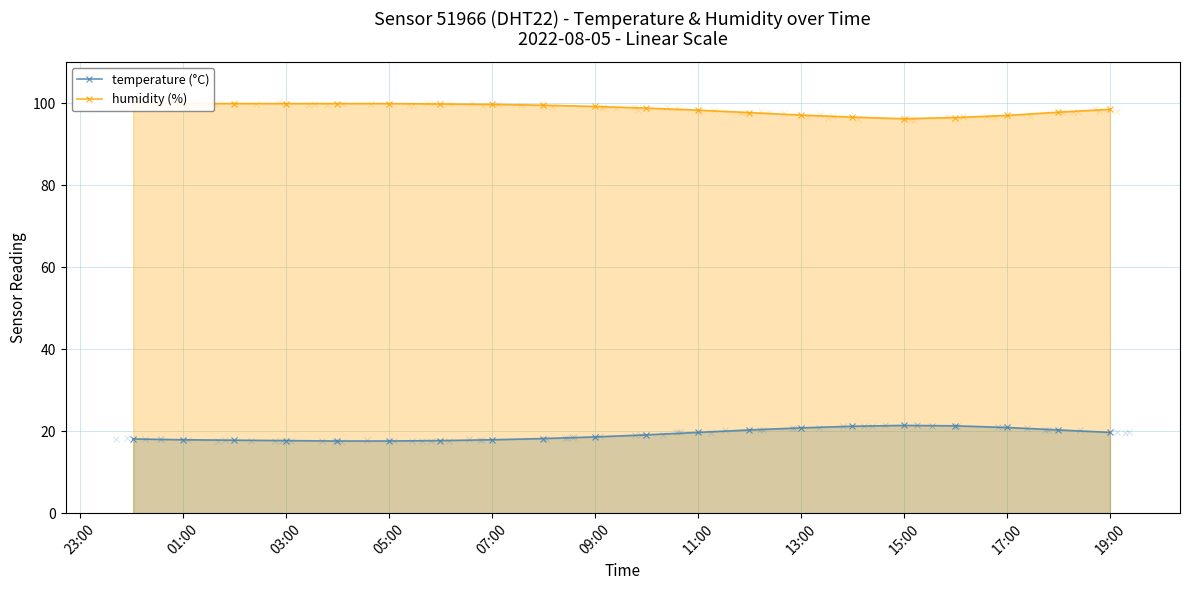

The temperature (°C) series shows 9.2 at 15:00. True or false?

False